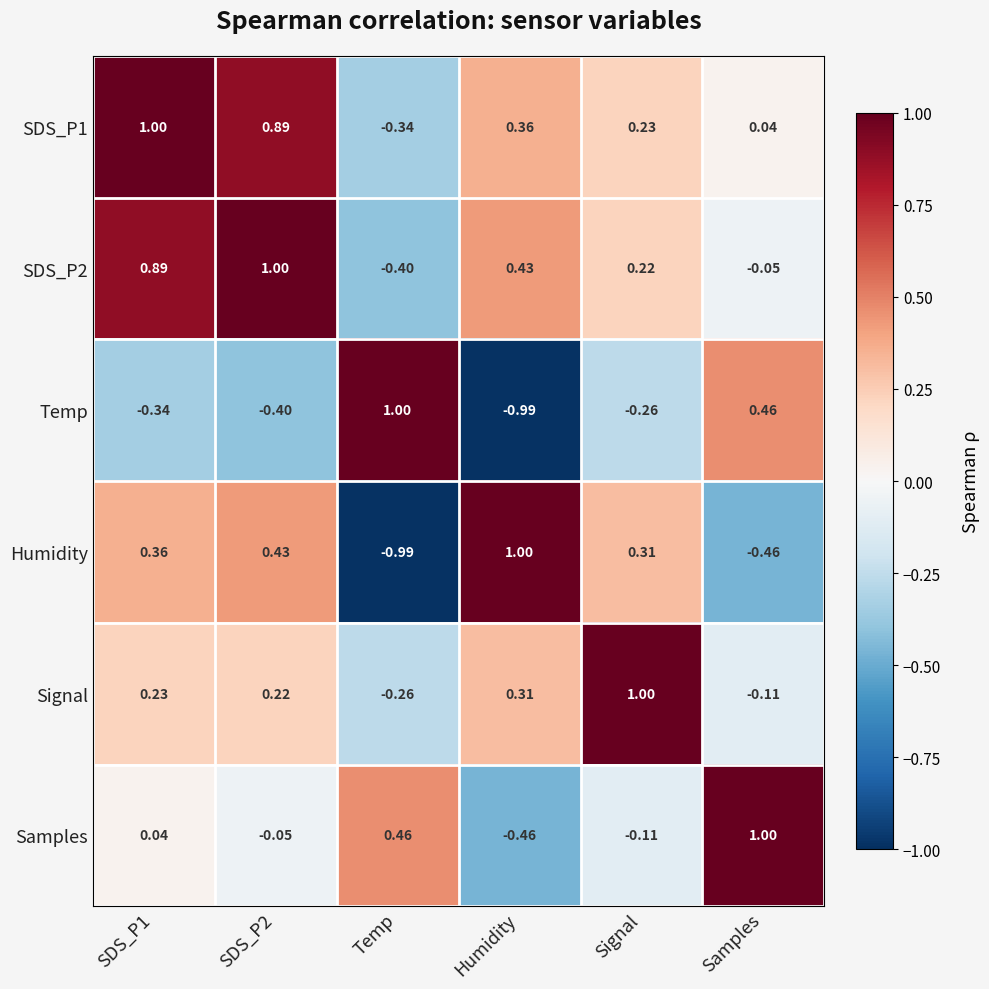

At which label is SDS_P1 closest to 0?

Samples